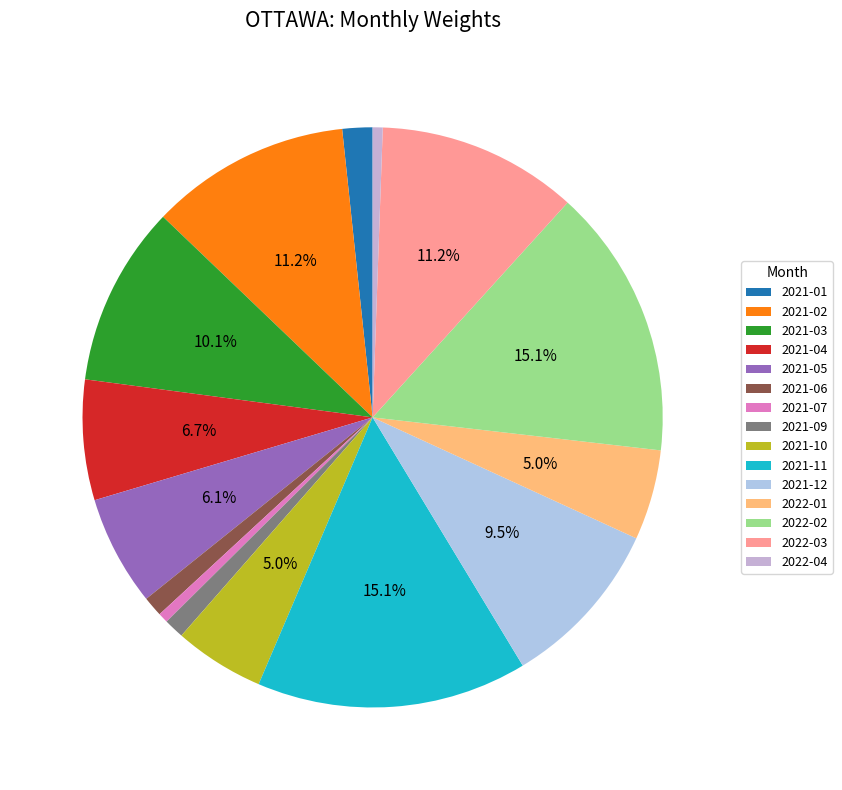

The 2021-07 slice represents 15% of the pie. True or false?

False